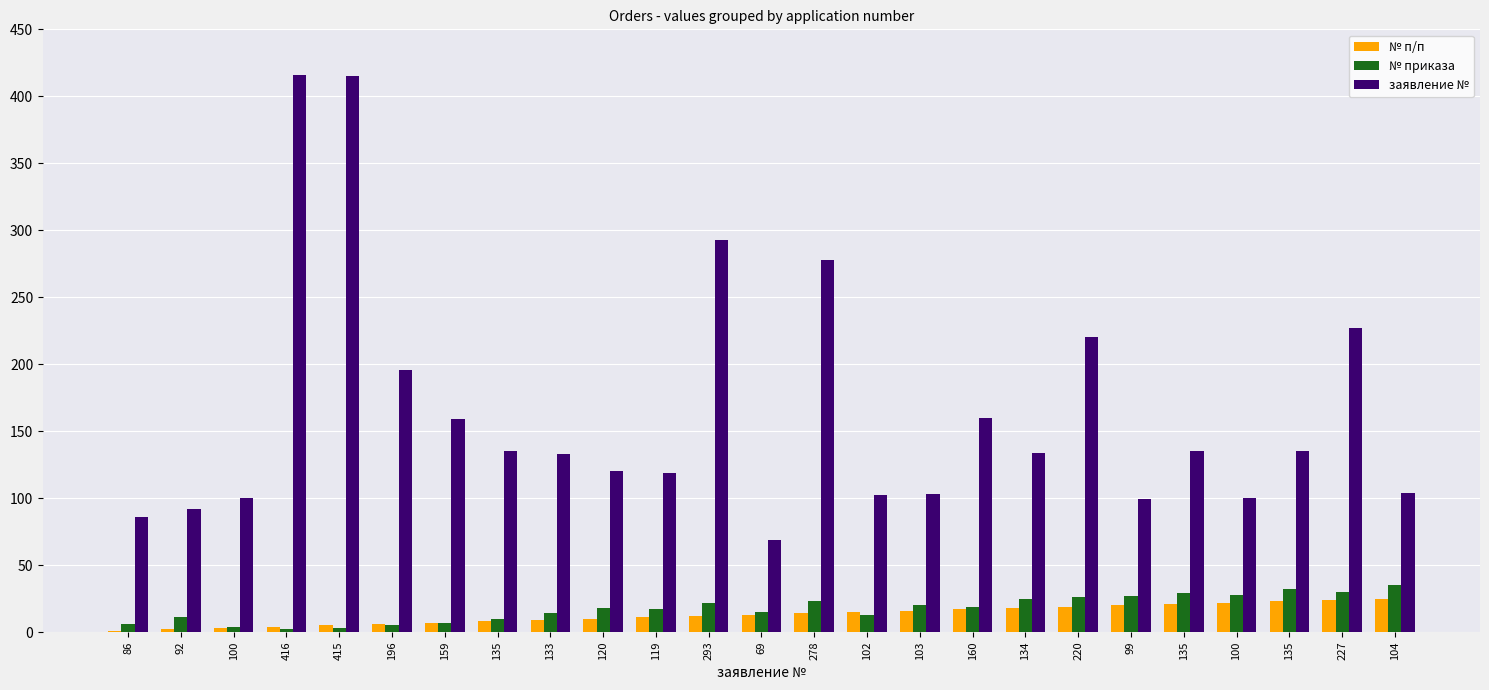

True or false: № приказа has a value of 2 at 416.

True